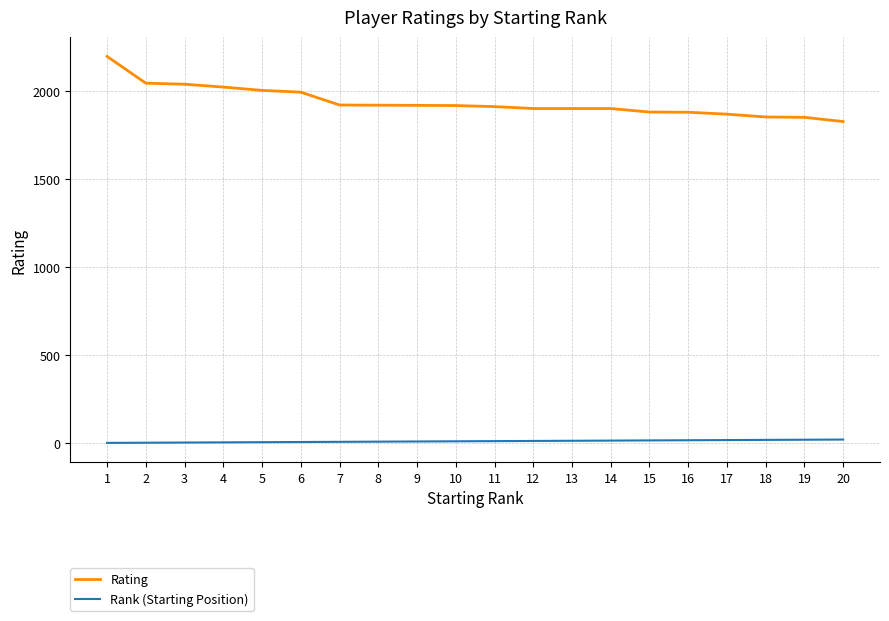

What is the sum of all Rank (Starting Position) values?

210